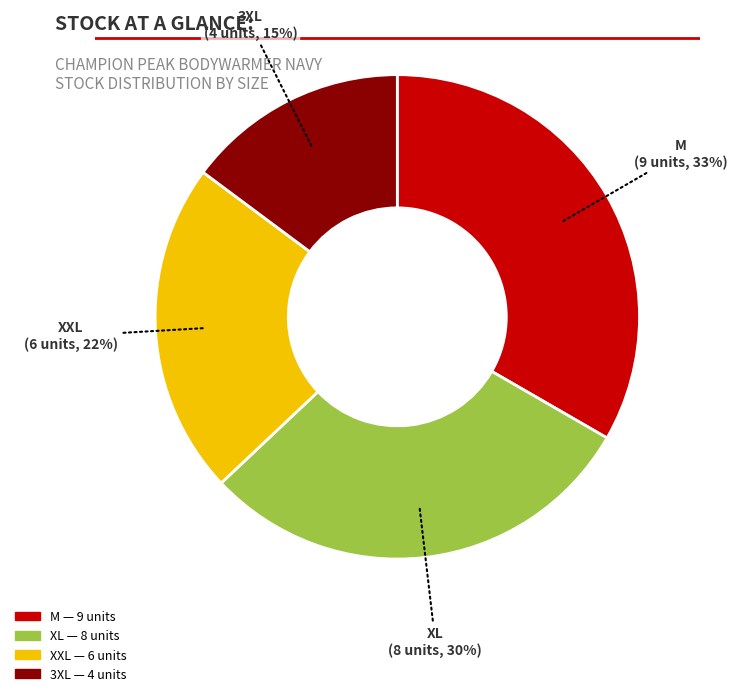

How many segments does this pie chart have?

4